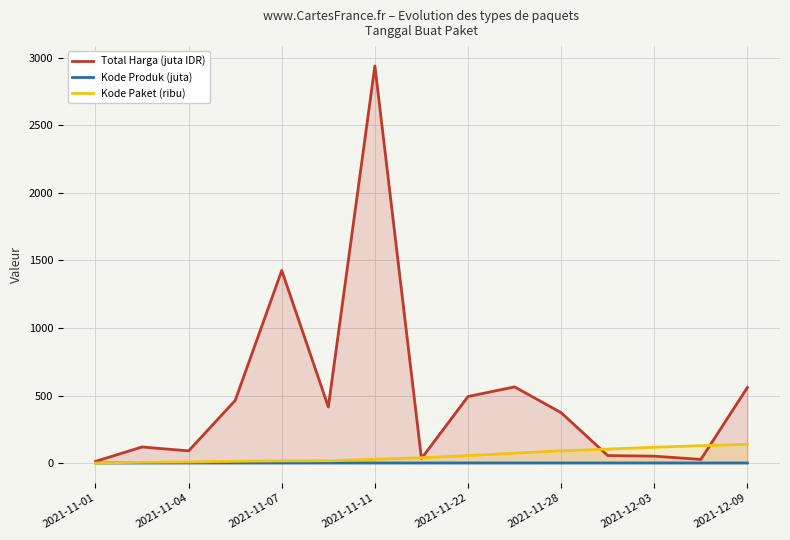

What is the difference between the maximum and second lowest values in the Kode Paket (ribu) series?

133.5